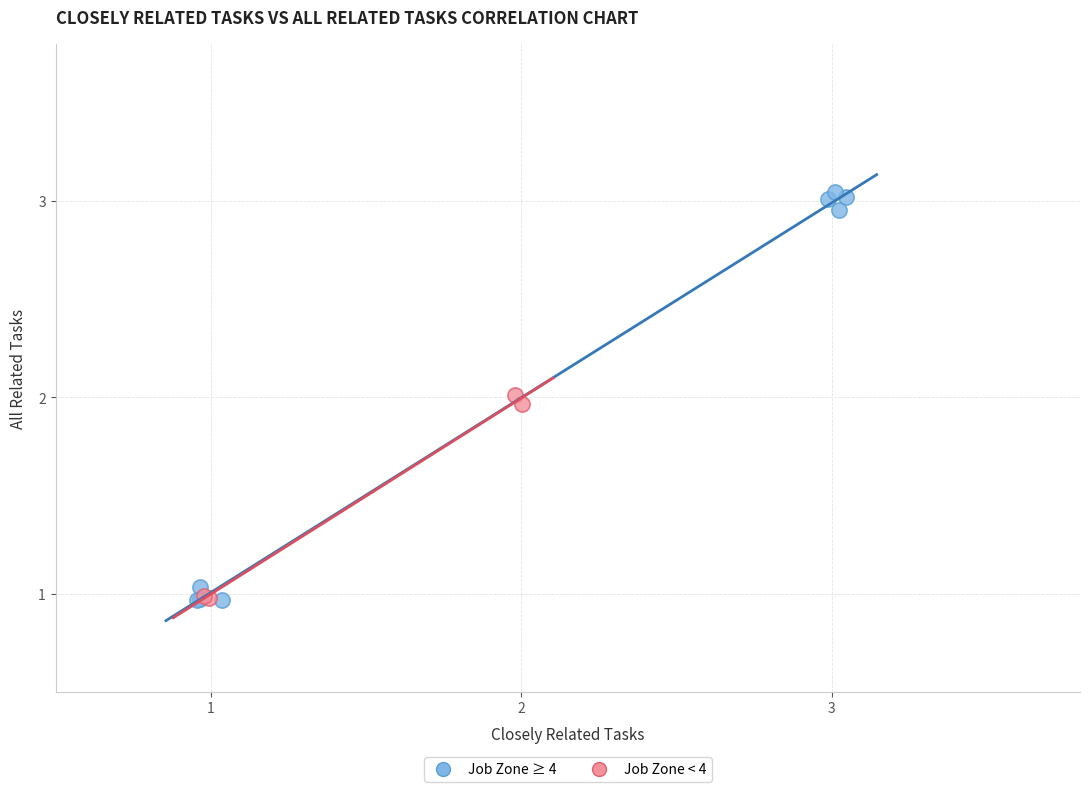

Which series contains the highest Y value?

Job Zone ≥ 4